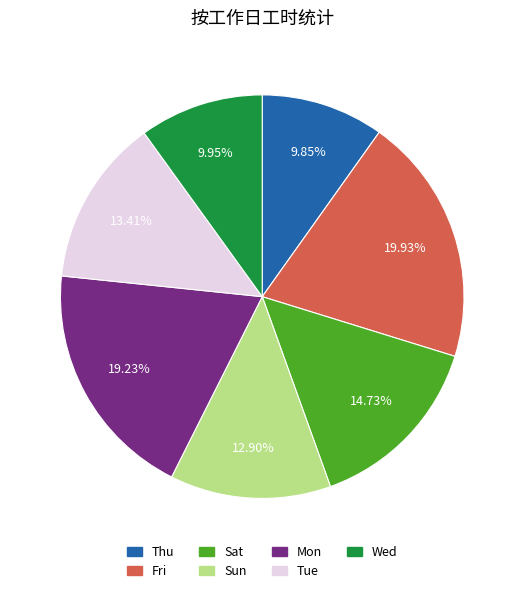

What is the largest slice in the pie chart?

Fri